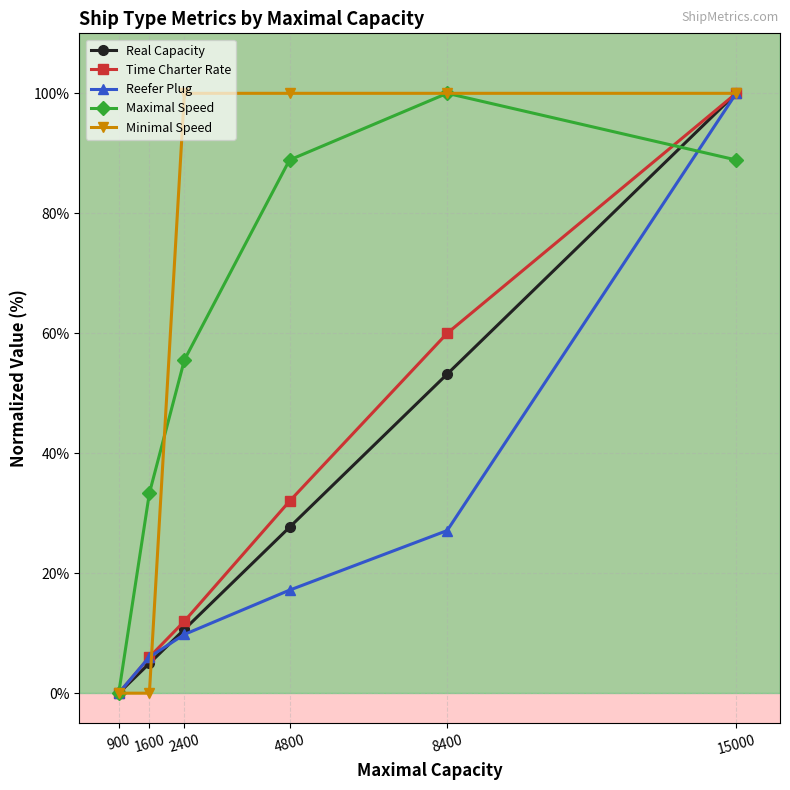

What is the difference between the maximum and minimum values in the Maximal Speed series?

100.0